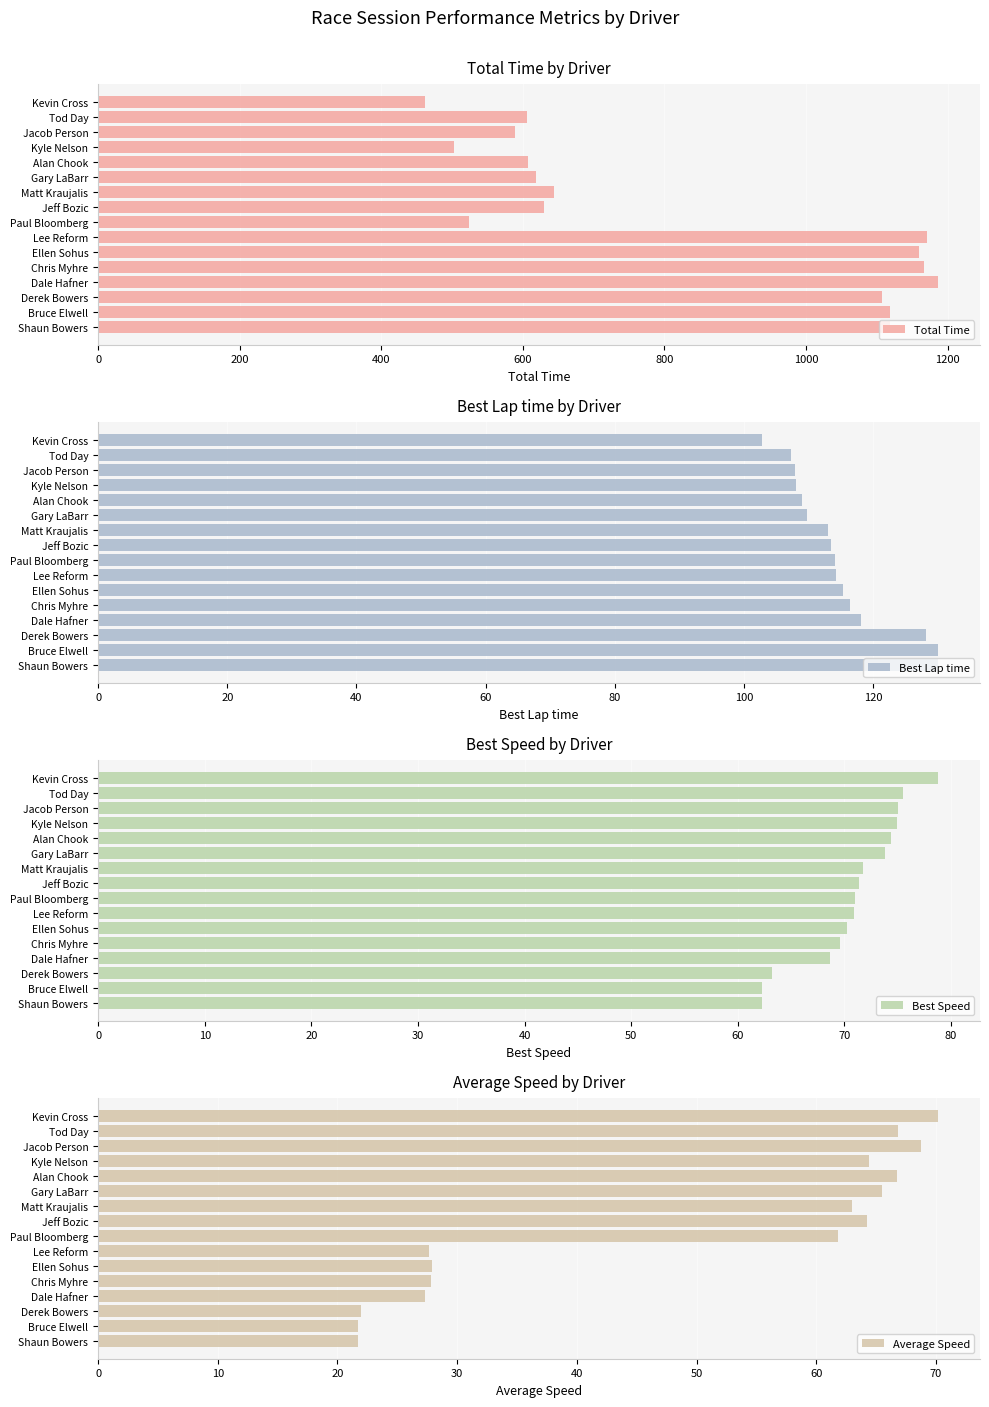

True or false: Best Lap time has a value of 118.0 at Dale Hafner.

True